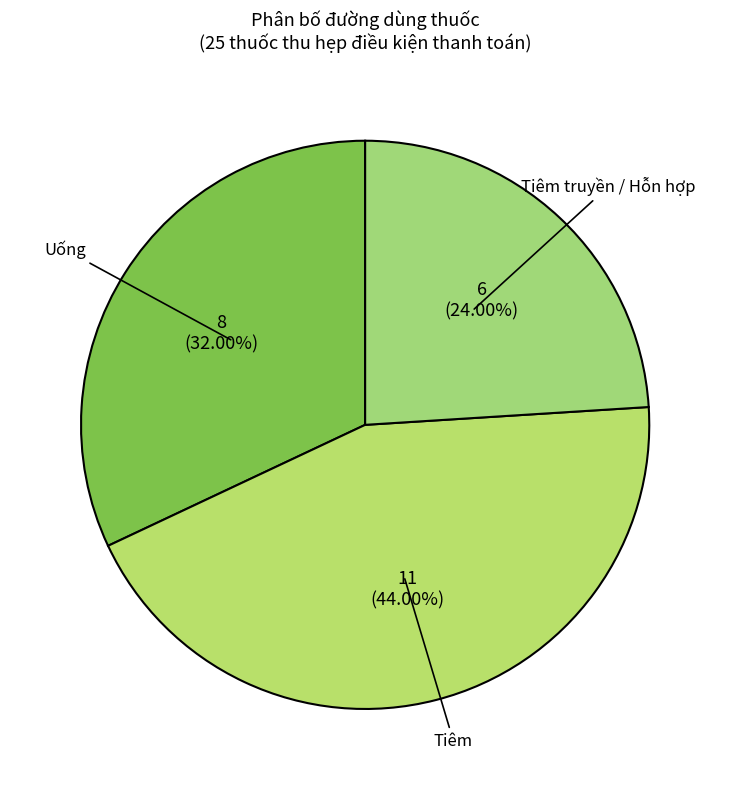

Does Tiêm account for over 50% of the chart?

No